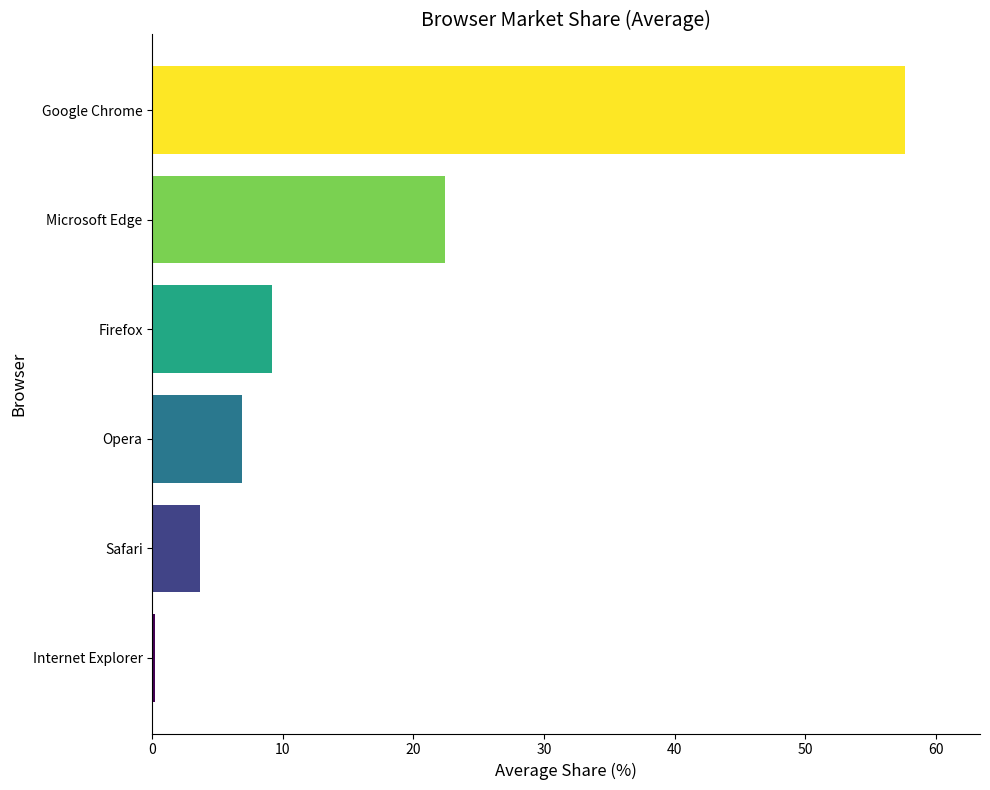

What is the sum of the values at Microsoft Edge and Opera?

29.3